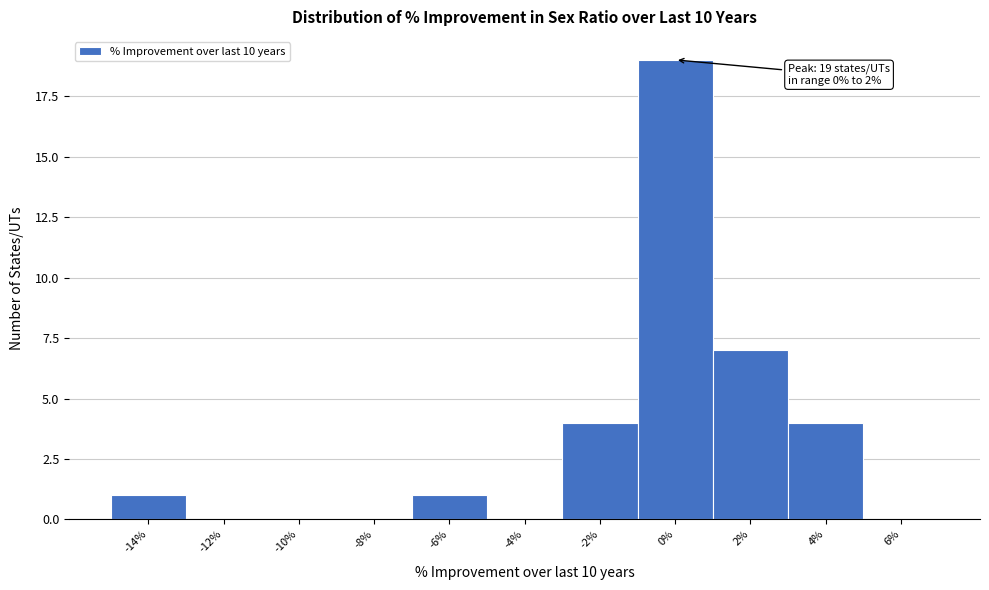

Reading left to right, what are all the values shown in this chart?

-14%=1	-12%=0	-10%=0	-8%=0	-6%=1	-4%=0	-2%=4	0%=19	2%=7	4%=4	6%=0